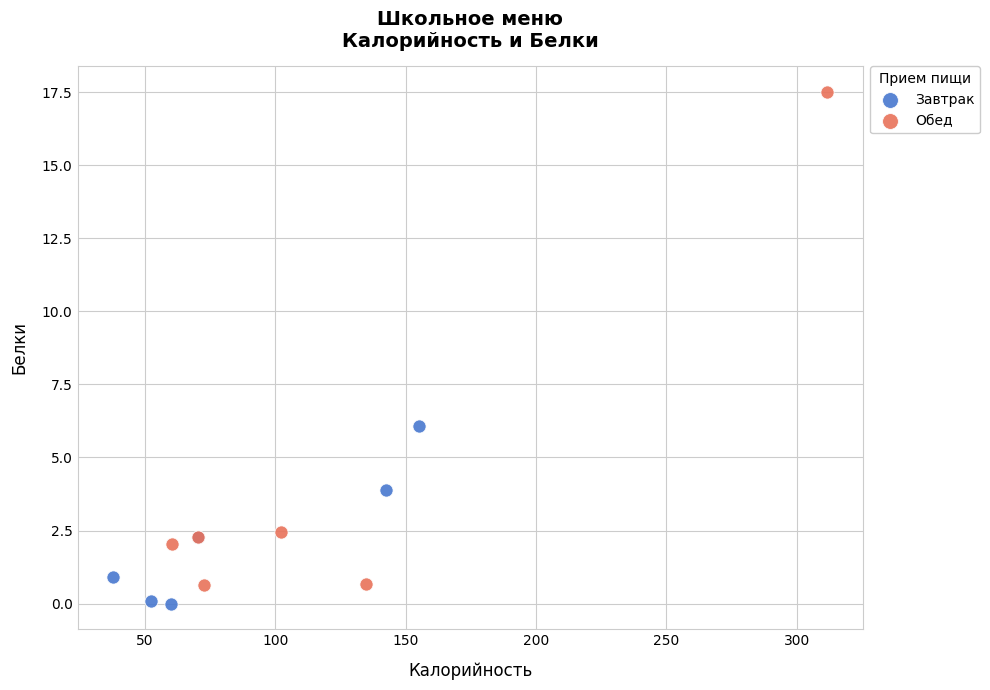

Which series has the largest Y range (max minus min)?

Обед